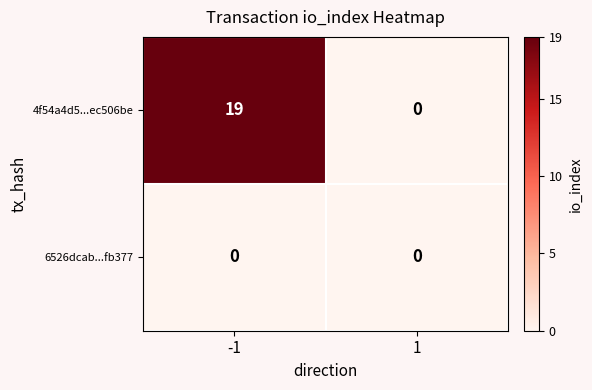

What is the difference between the highest and lowest values at -1?

19